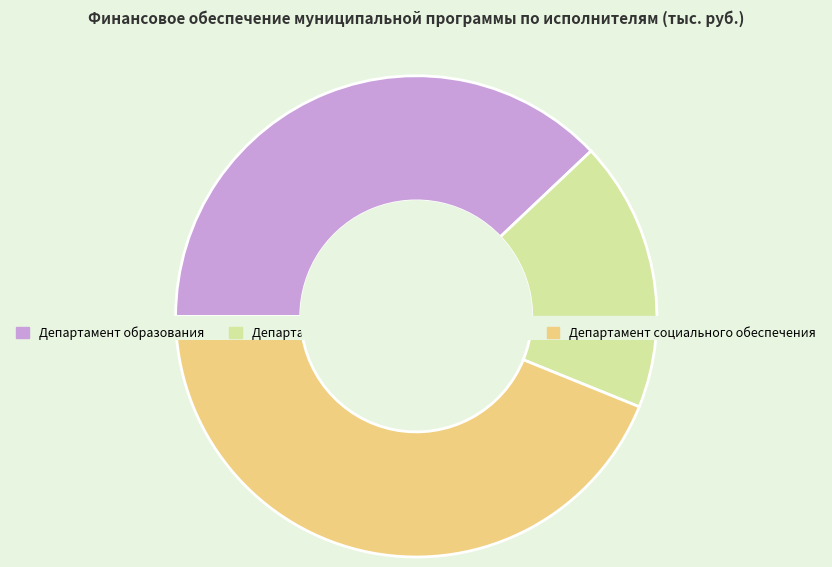

Rank the categories by value from lowest to highest.

Департамент информационных технологий, Департамент образования, Департамент социального обеспечения